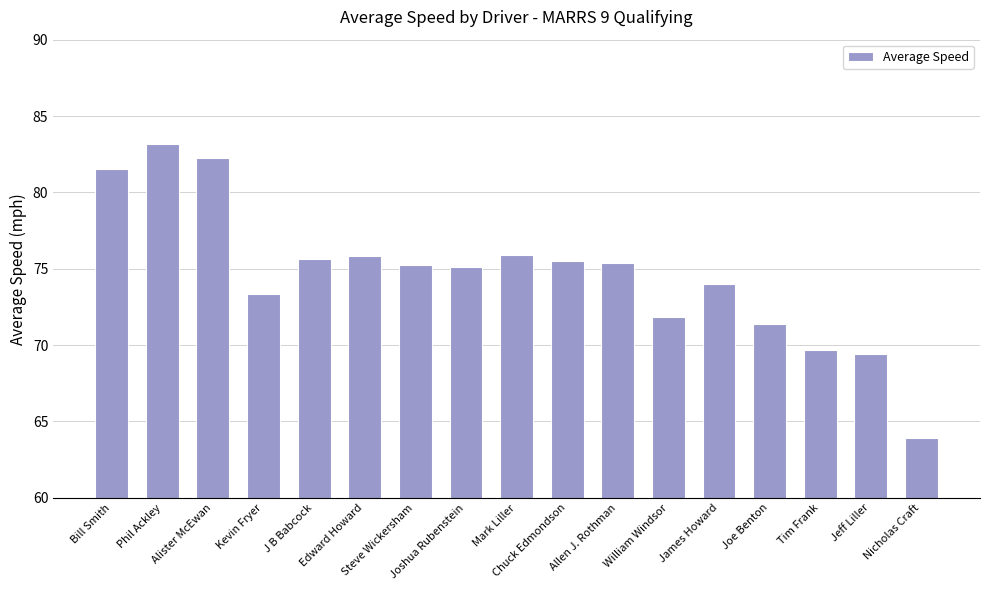

The value at William Windsor is 71.9. True or false?

True